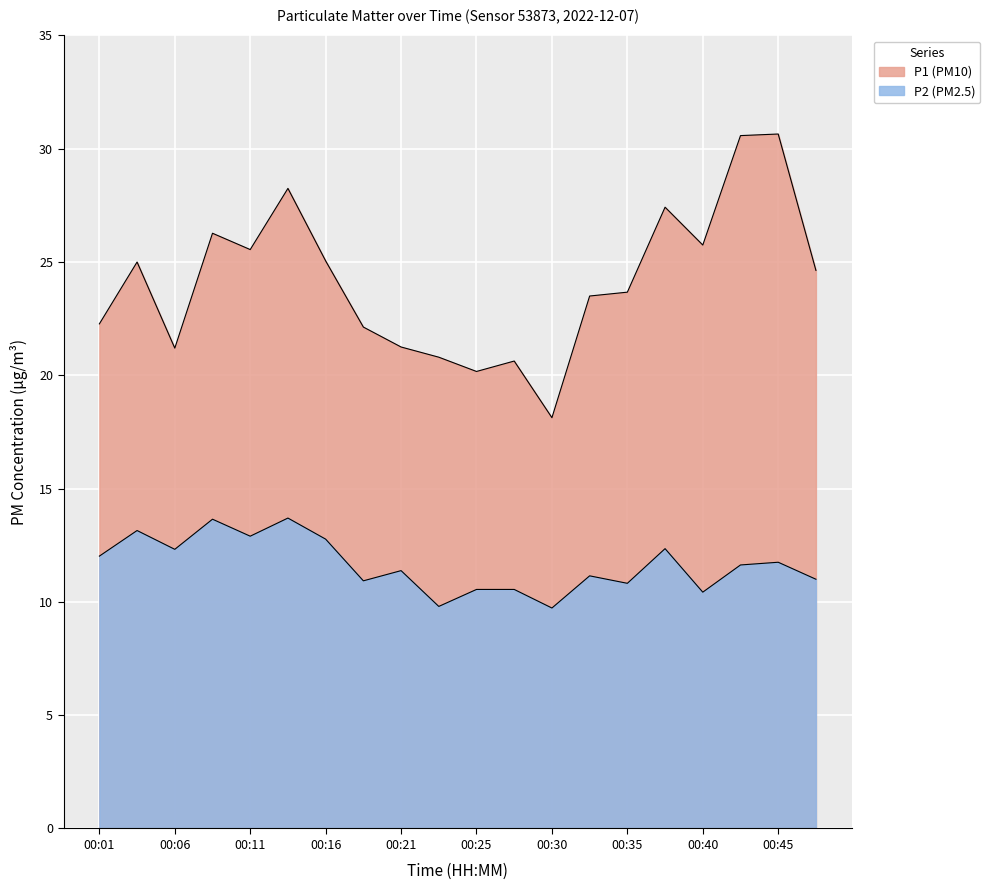

How many data points in P1 are less than 24?

10